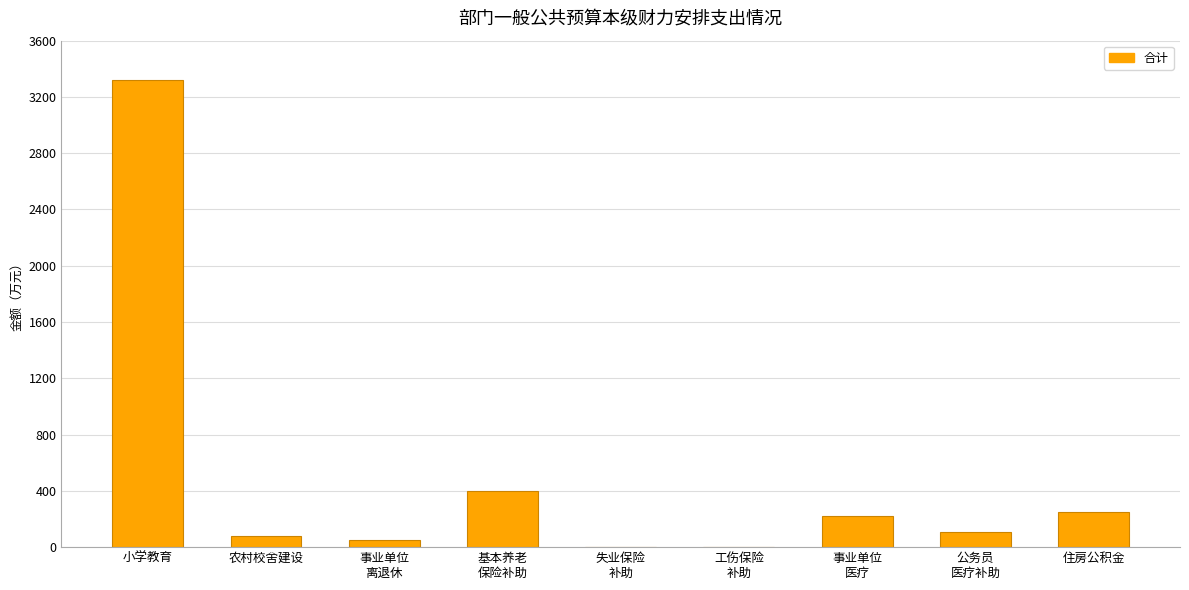

What is the approximate value at 住房公积金?

250